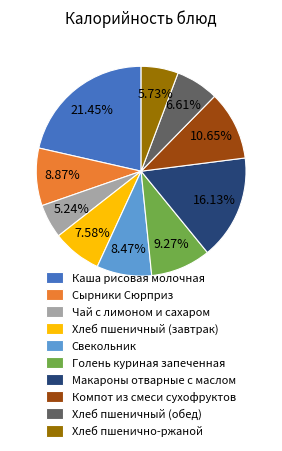

Is there a majority slice in this chart?

No